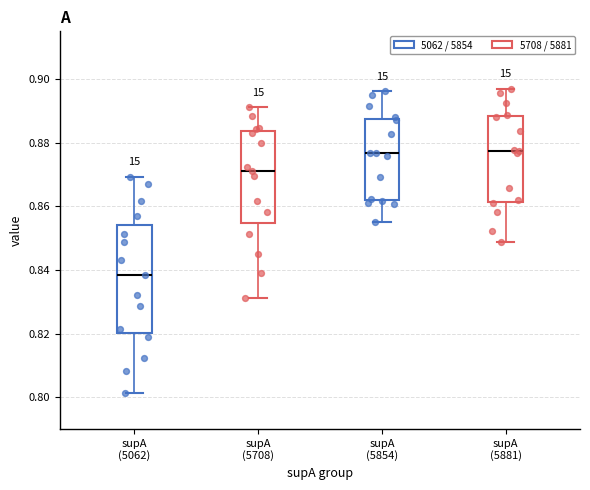

Reading left to right, transcribe this box plot: for each box, give where its median line is, the range the box spans, and where its two whiskers end, as read against the y-axis. The values are not printed on the chart, so give them approximately, as read against the axis.

supA (5062): median 0.838, box 0.820 to 0.854, whiskers 0.802 to 0.870
supA (5708): median 0.872, box 0.854 to 0.884, whiskers 0.832 to 0.892
supA (5854): median 0.876, box 0.862 to 0.888, whiskers 0.856 to 0.896
supA (5881): median 0.878, box 0.862 to 0.888, whiskers 0.848 to 0.896